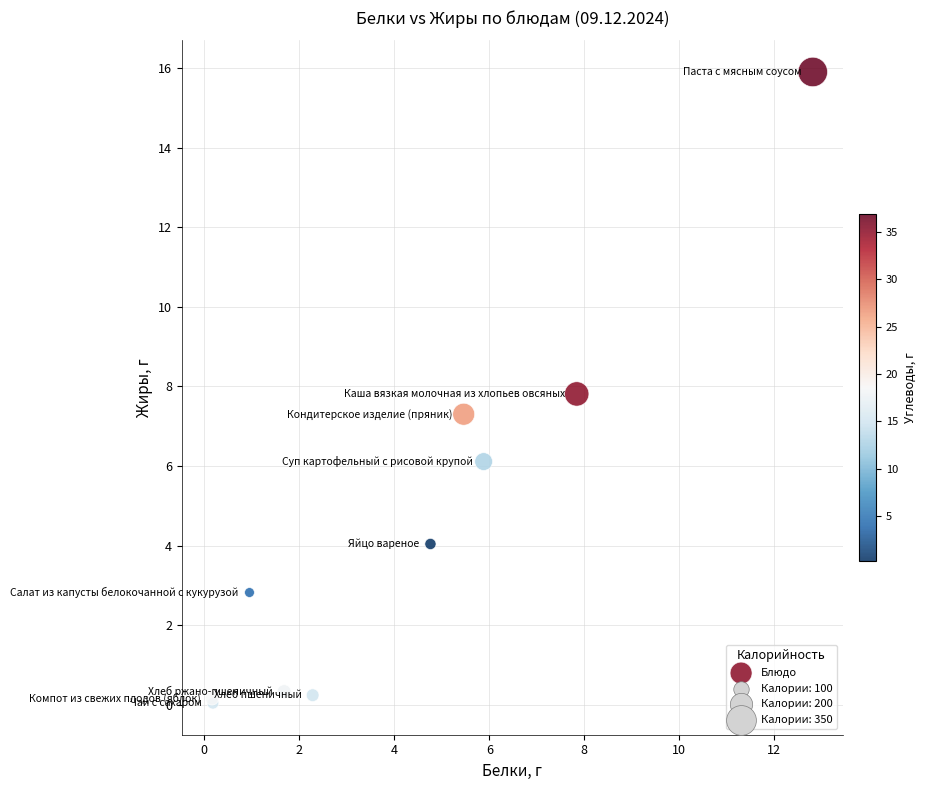

What Y value in the scatter plot is closest to 7?

7.3